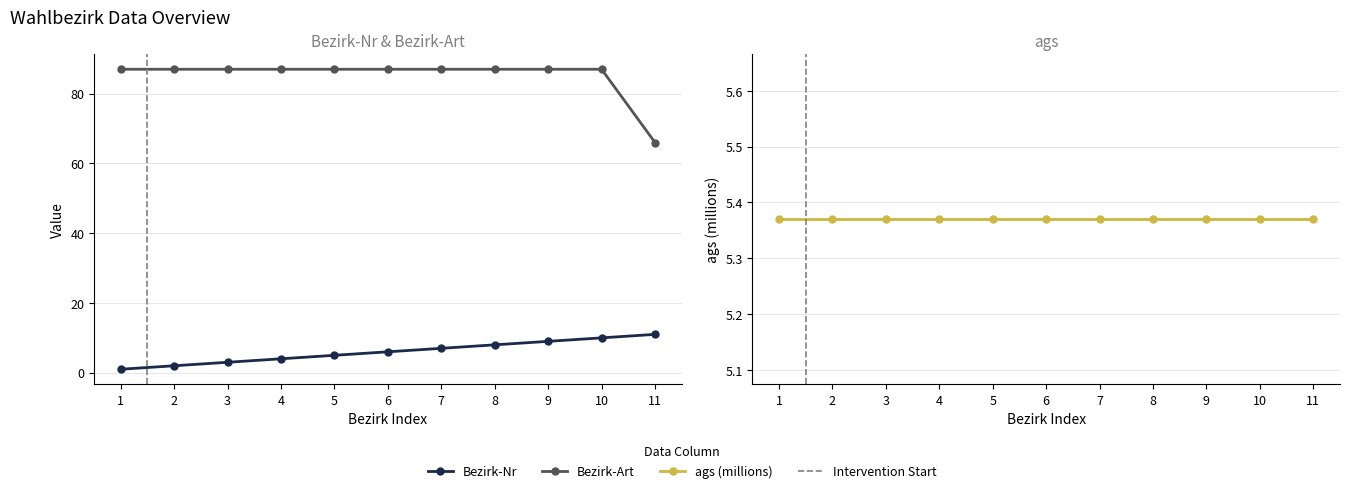

At which category is the sum across all series the highest?

10